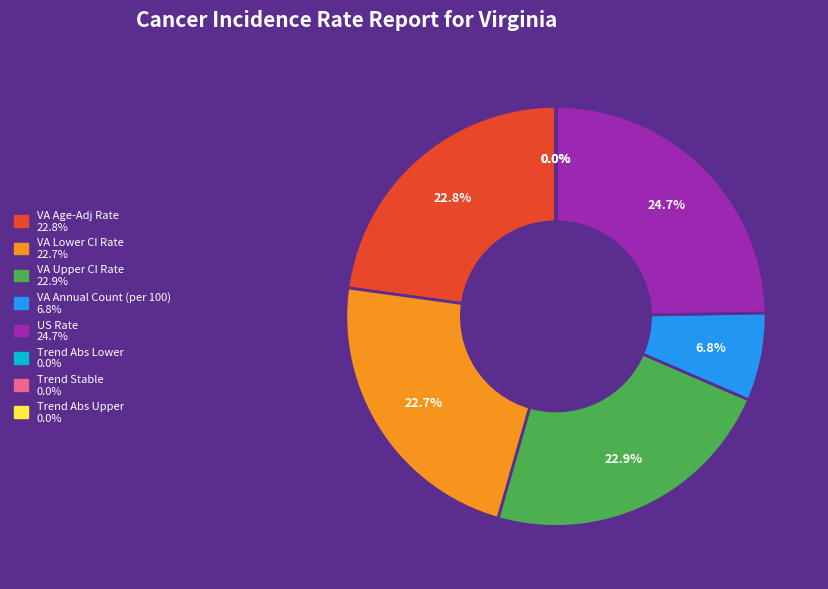

Is there any slice that represents more than half of the pie?

No